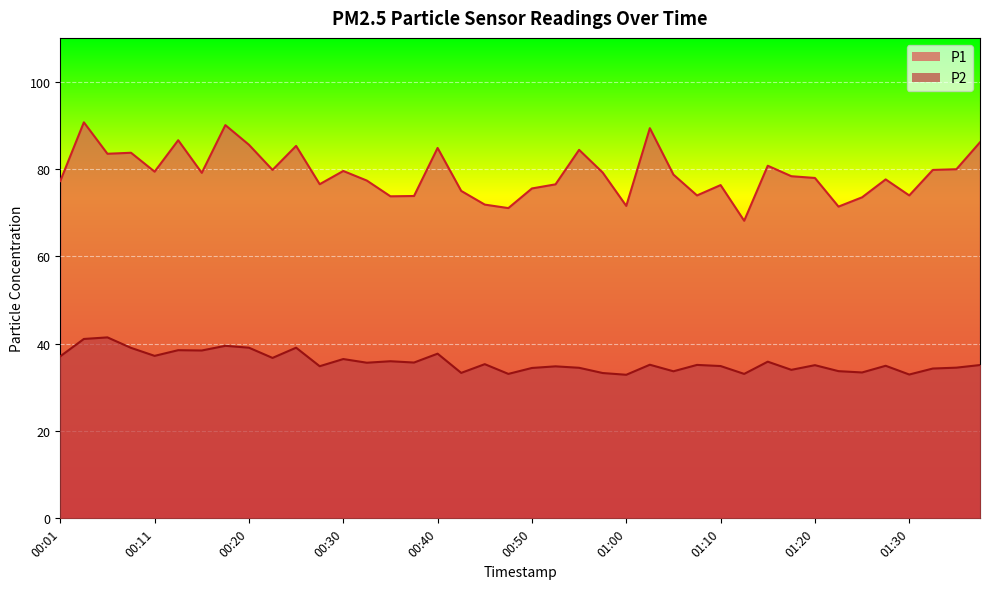

True or false: P2 and P1 cross at least once.

False